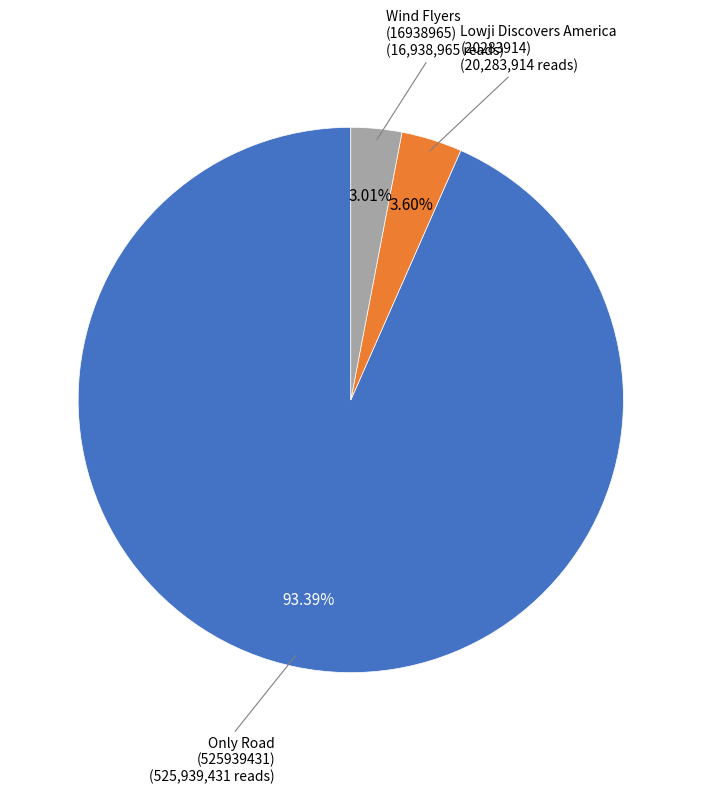

Which category has the smallest portion of the pie?

Wind Flyers